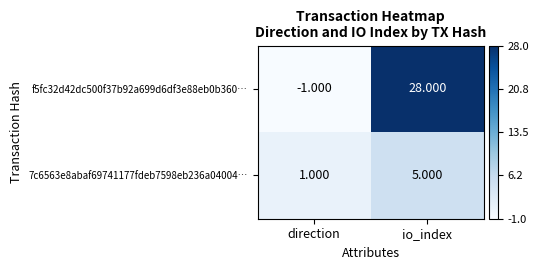

At which category does the chart reach its minimum across all series?

direction